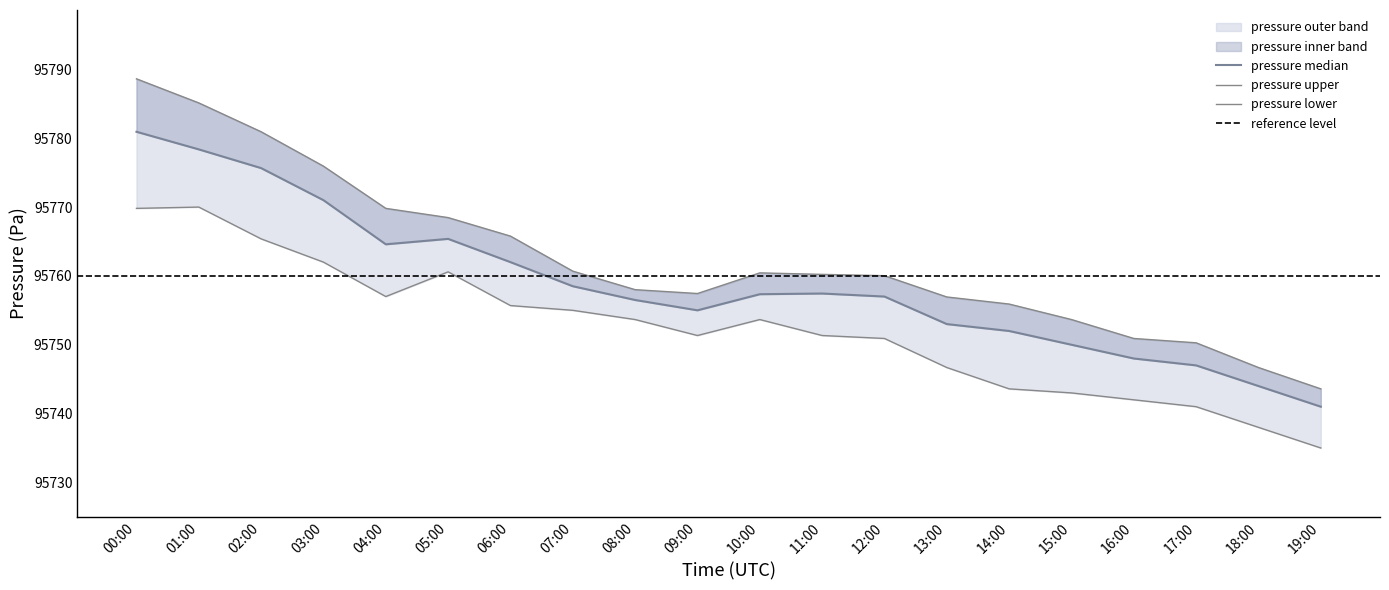

Is the value of pressure_mid at 03:00 greater than the value of pressure_upper at 07:00?

Yes